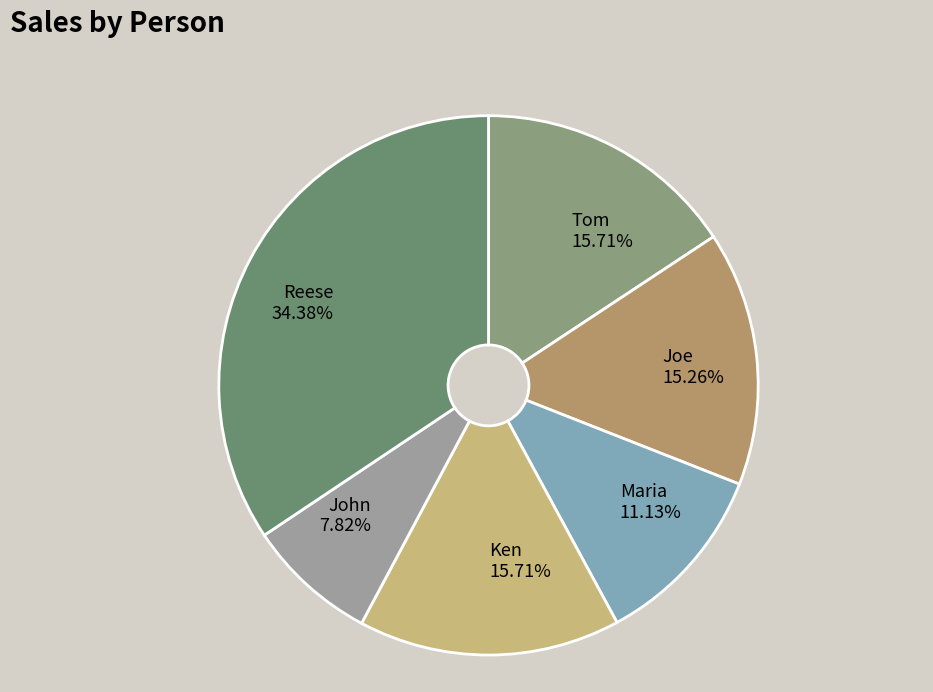

How many segments does this pie chart have?

6